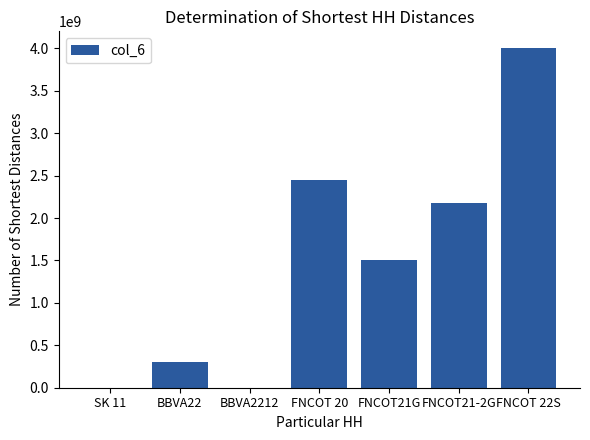

The chart shows a value of 2597719184 at FNCOT 22S. True or false?

False